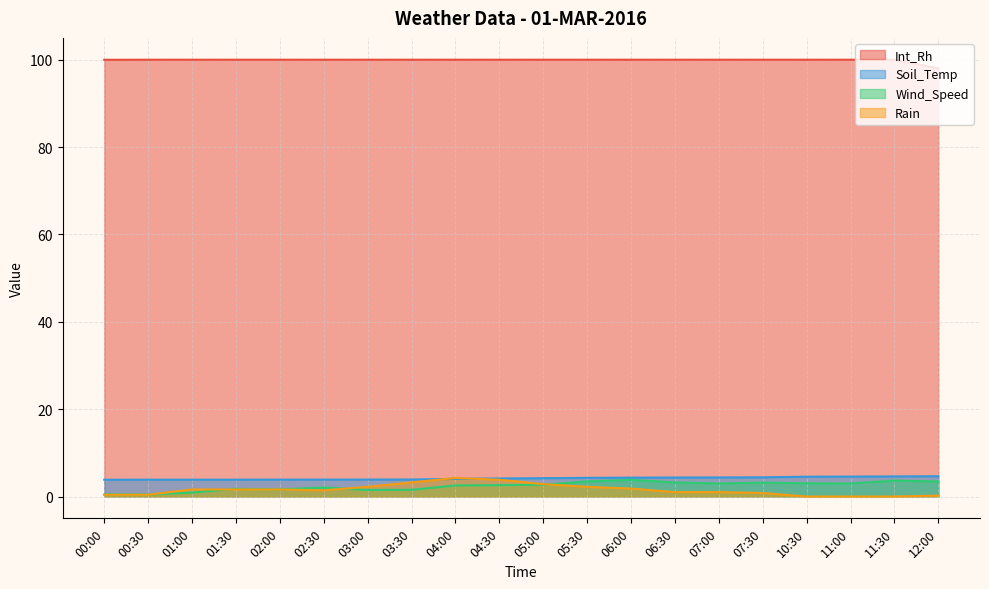

What is the label of the 19th point from the left?

11:30